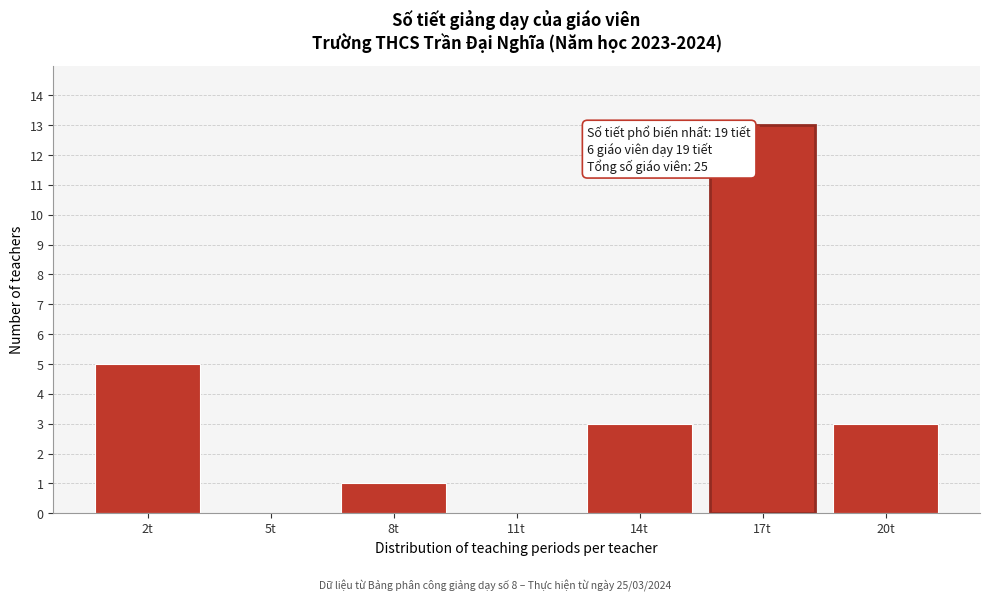

Reading right to left, list all the values displayed in this chart.

20t=3	17t=13	14t=3	11t=0	8t=1	5t=0	2t=5